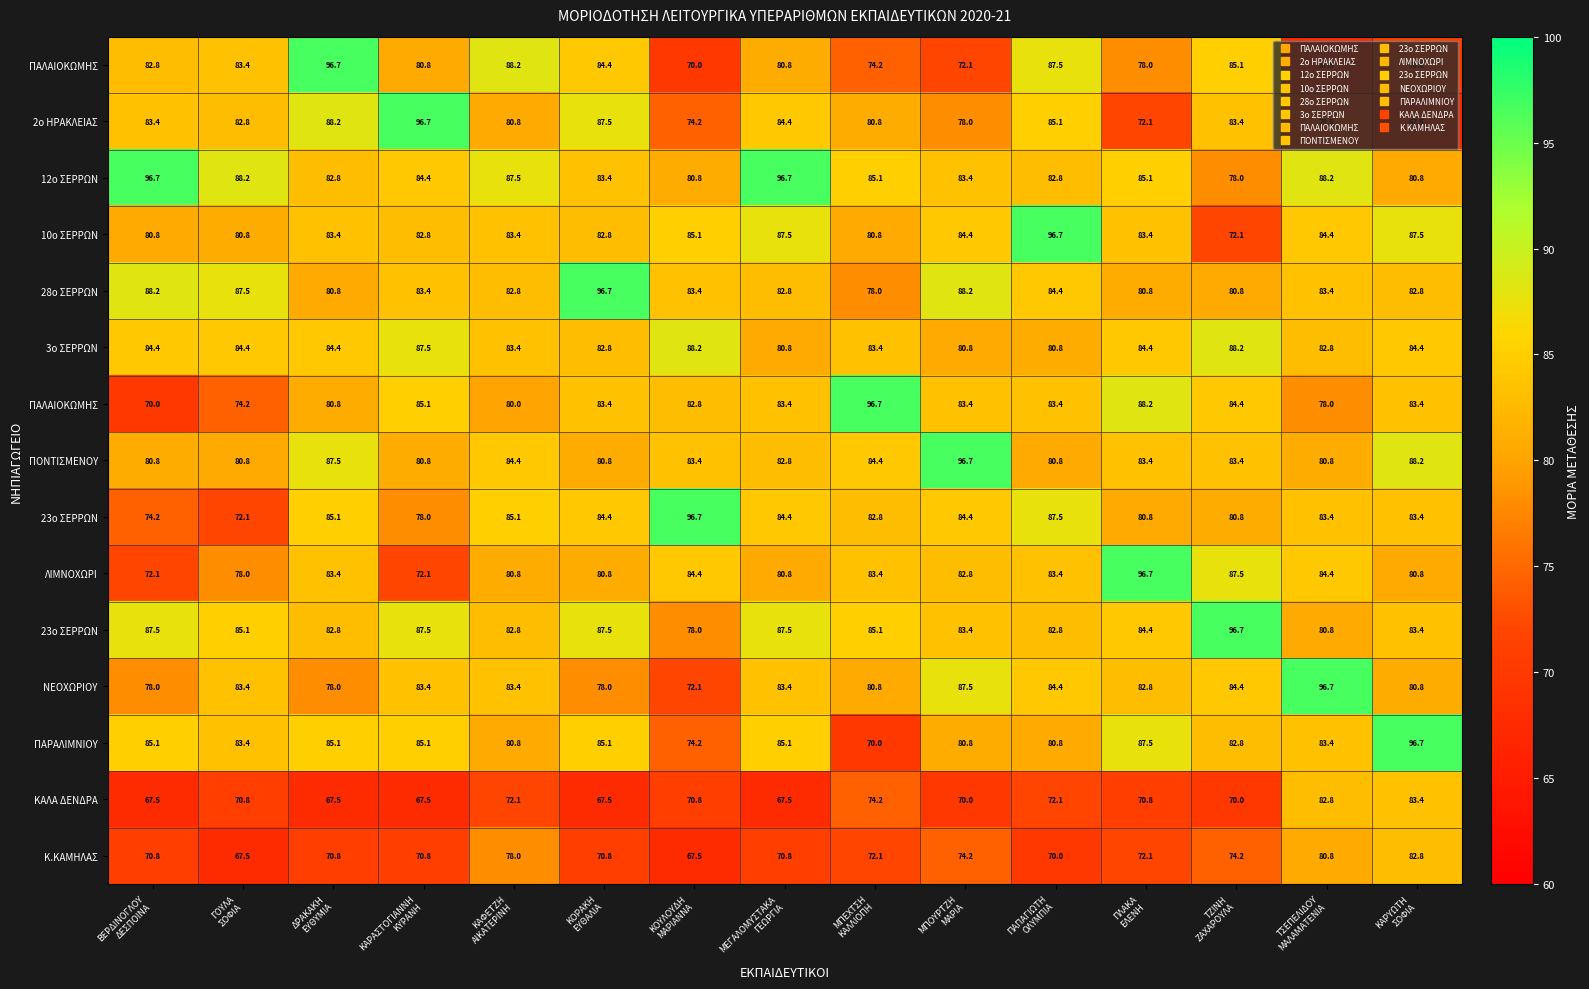

Which has a higher value, ΜΠΕΧΤΣΗ
ΚΑΛΛΙΟΠΗ or ΚΑΦΕΤΖΗ
ΑΙΚΑΤΕΡΙΝΗ?

ΚΑΦΕΤΖΗ
ΑΙΚΑΤΕΡΙΝΗ